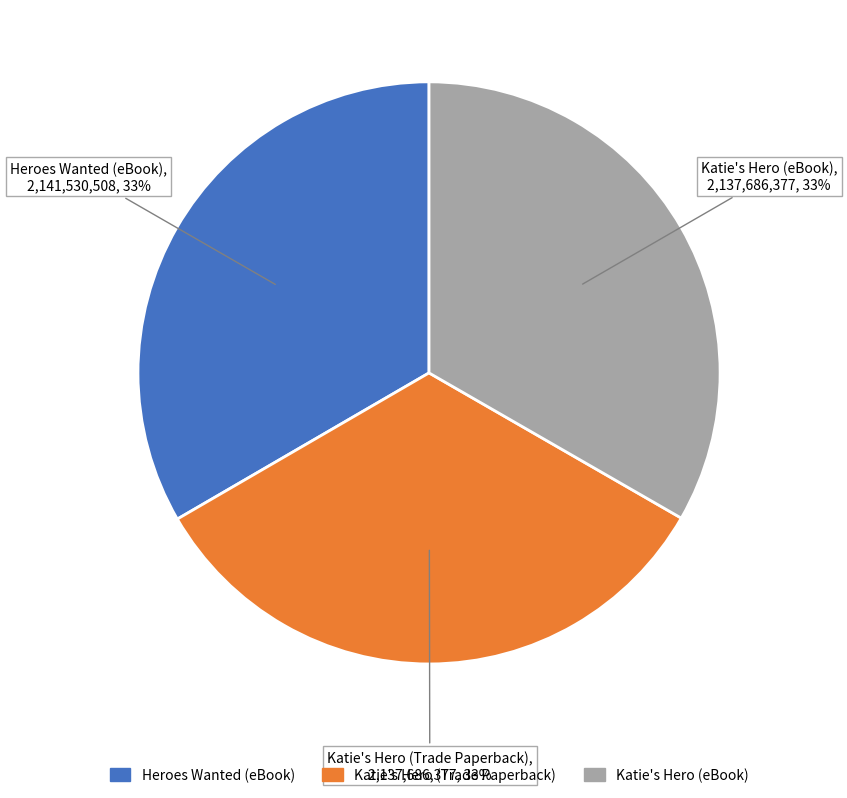

Is the sum of Katie's Hero (Trade Paperback) and Katie's Hero (eBook) greater than half?

Yes